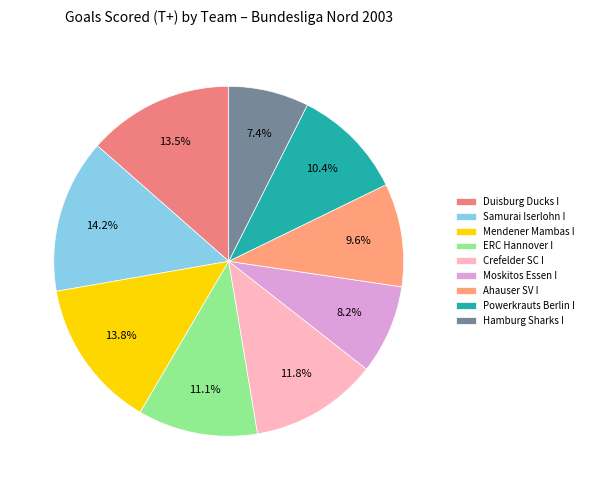

Is there a majority slice in this chart?

No